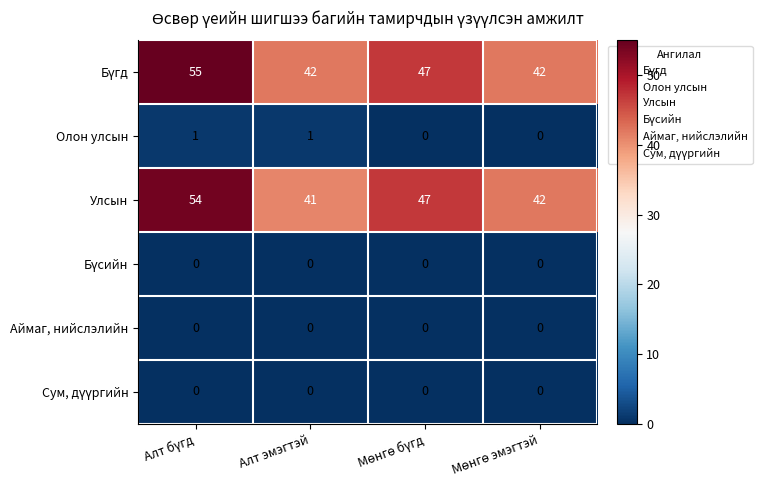

At how many categories does at least one series exceed 33?

4